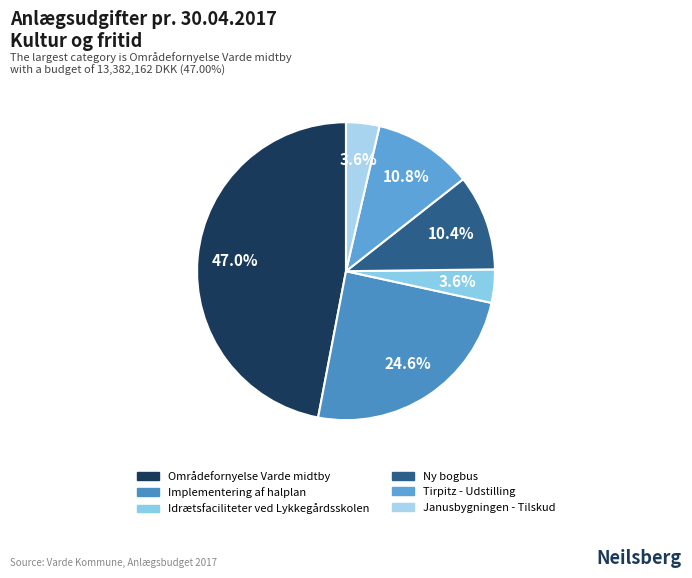

How many slices are in this pie chart?

6